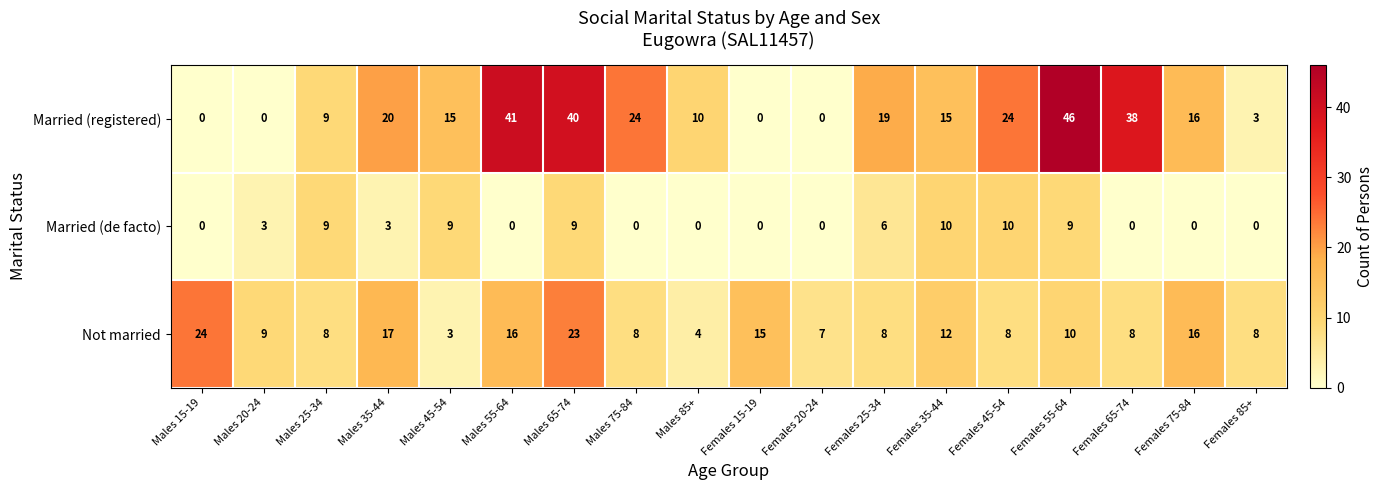

At which category is the sum across all series the highest?

Males 65-74